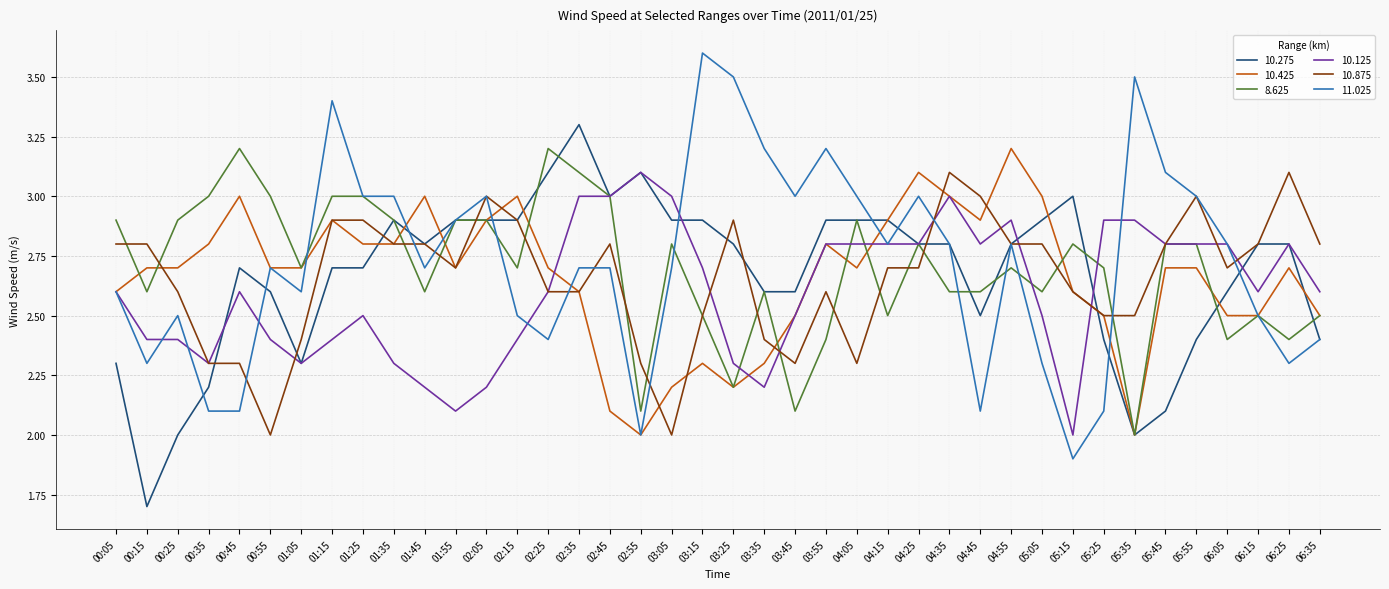

The 10.275 series shows 2.8 at 06:25. True or false?

True